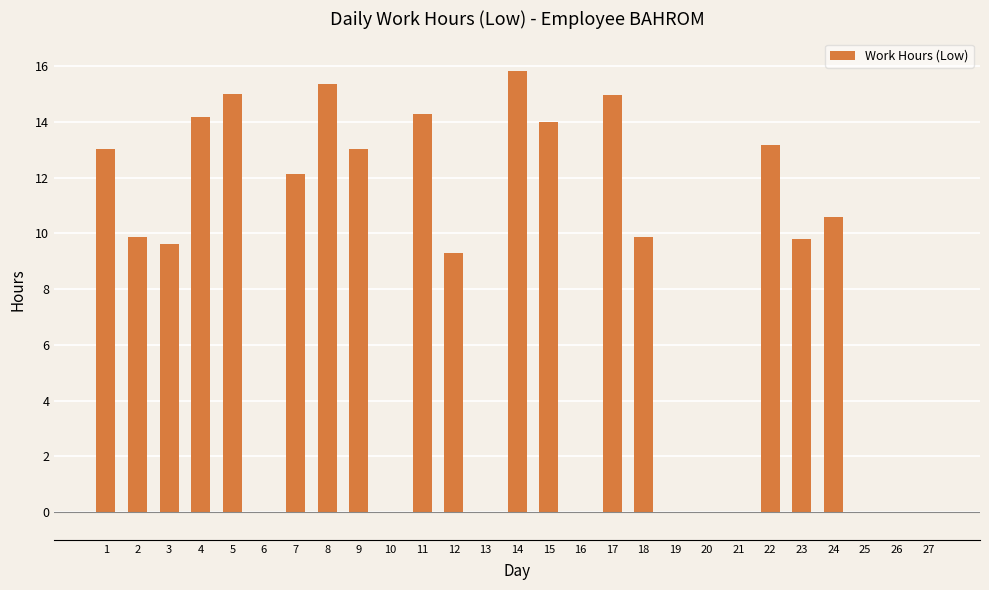

Between 17 and 22, which is larger?

17